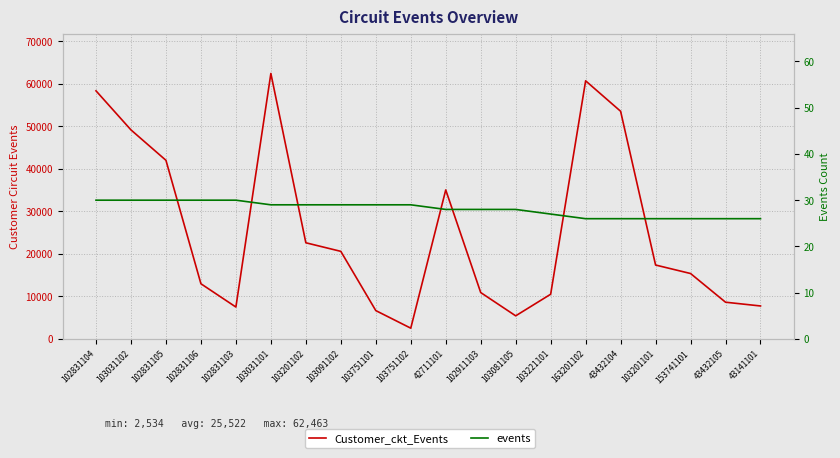

At which category does the chart reach its minimum across all series?

163201102